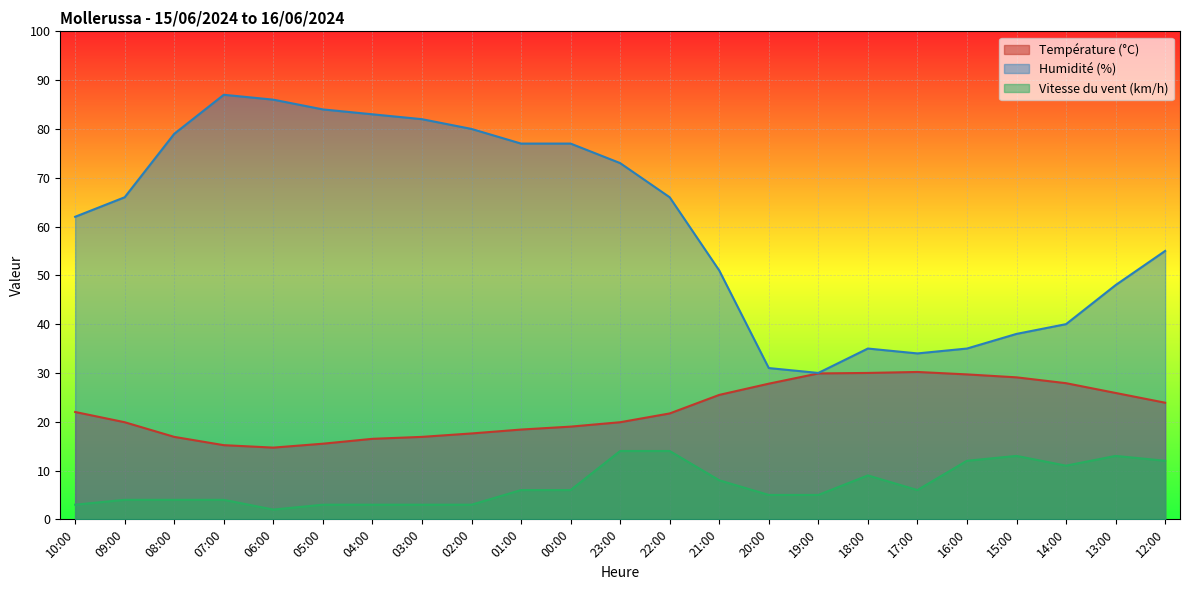

List the series in order of their peak value, highest first.

Humidité (%), Température (°C), Vitesse du vent (km/h)